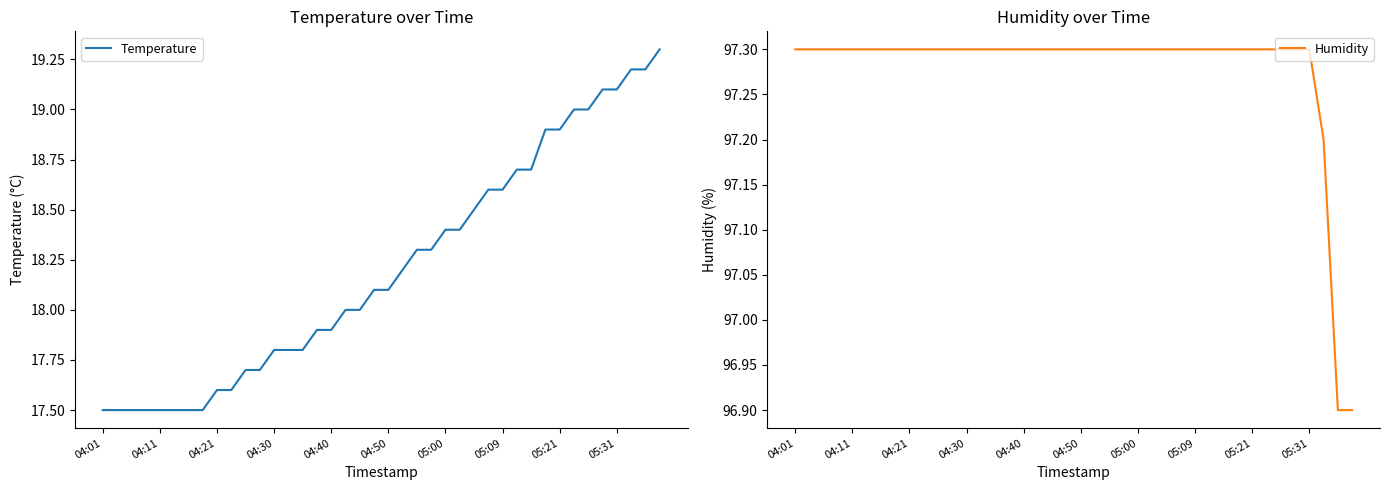

What is the difference between the highest and lowest values at 04:01?

79.8